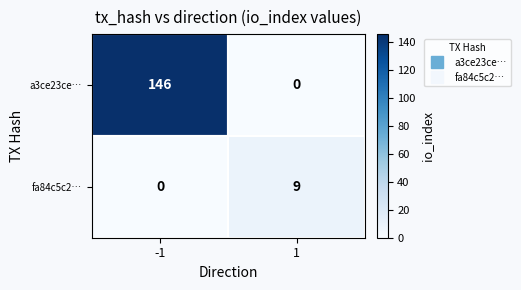

List the series in order of their peak value, lowest first.

fa84c5c2…, a3ce23ce…